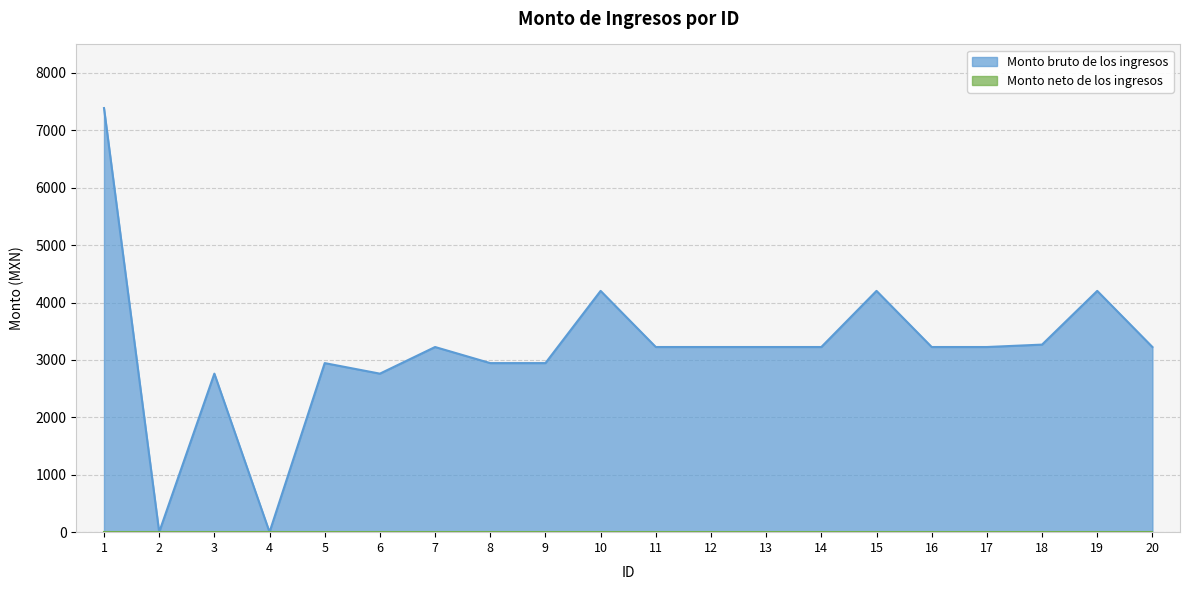

Reading left to right, list all the values displayed in this chart.

1=7387.0	2=0.0	3=2761.0	4=0.0	5=2944.8	6=2761.0	7=3225.0	8=2944.8	9=2944.8	10=4202.5	11=3225.0	12=3225.0	13=3225.0	14=3225.0	15=4202.5	16=3225.0	17=3225.0	18=3266.9	19=4202.5	20=3225.0